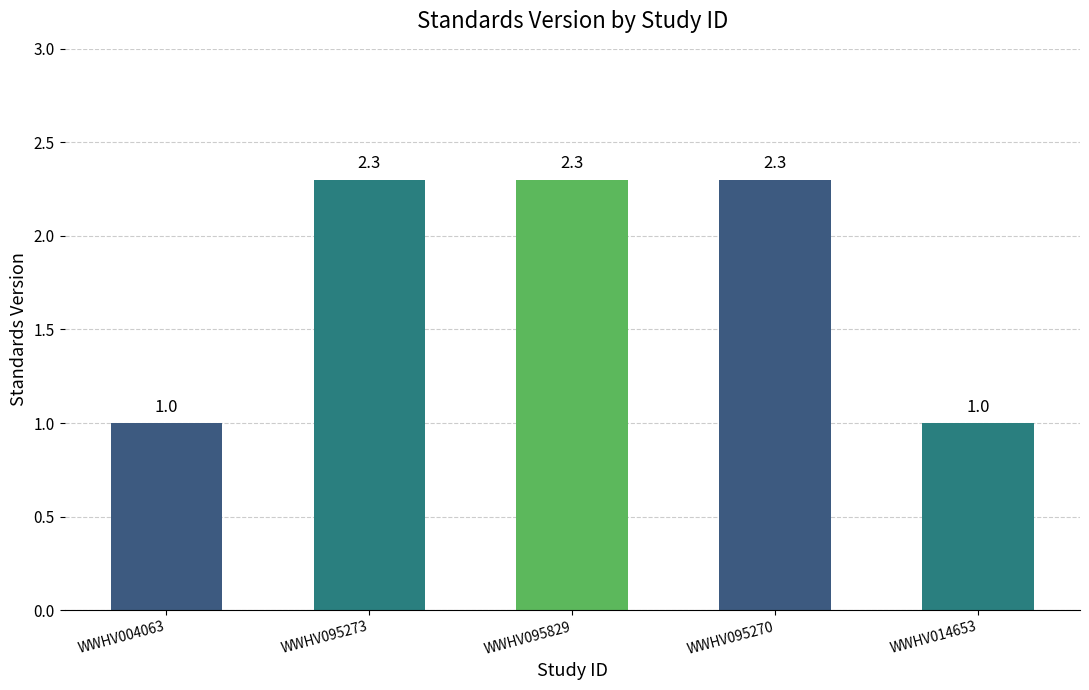

Is it true that the value at WWHV004063 is 1.4?

False